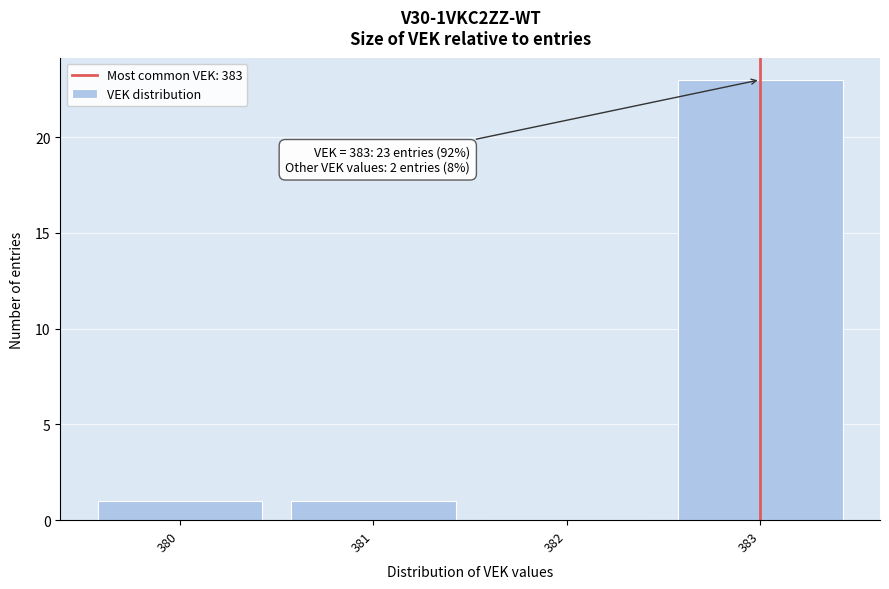

Which range on the x-axis has the tallest bar?

382.5 to 383.5